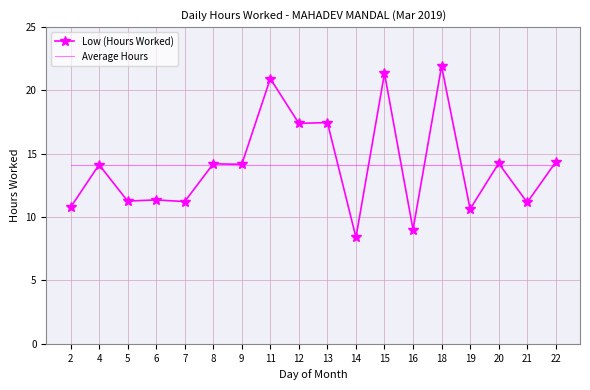

True or false: Average Hours has a value of 24.6 at 18.

False